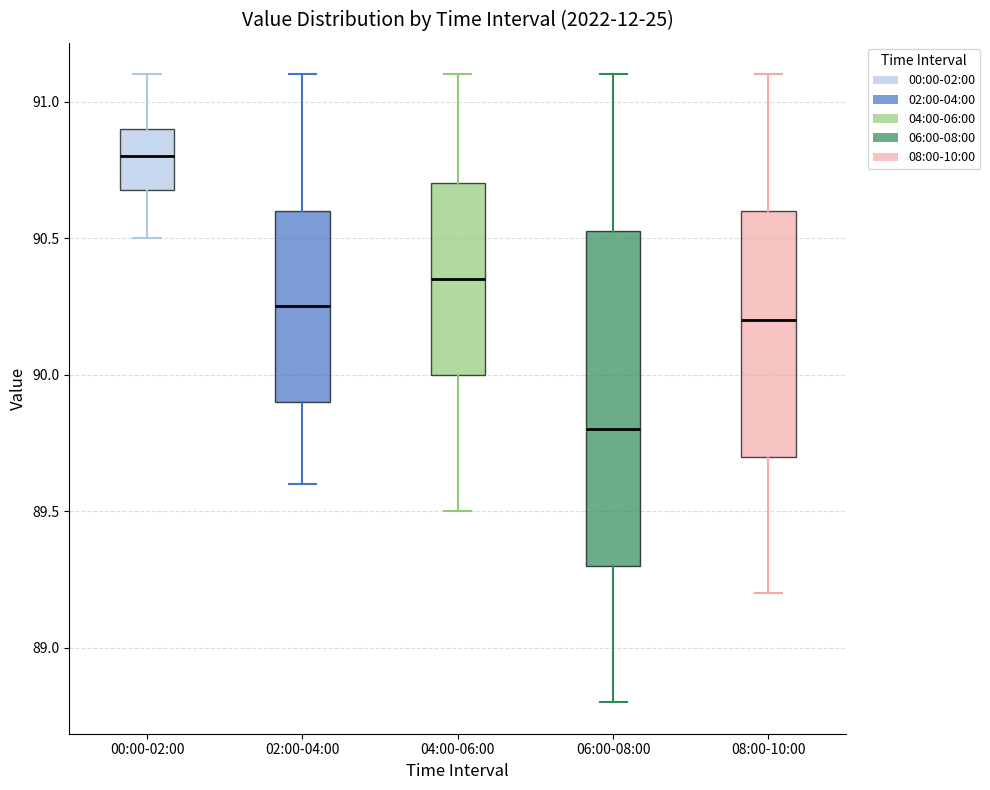

Reading left to right, read every box against the y-axis: the position of its median line, the range the box covers, and the ends of its whiskers. The values are not printed on the chart, so give them approximately, as read against the axis.

00:00-02:00: median 90.80, box 90.70 to 90.90, whiskers 90.50 to 91.10
02:00-04:00: median 90.25, box 89.90 to 90.60, whiskers 89.60 to 91.10
04:00-06:00: median 90.35, box 90.00 to 90.70, whiskers 89.50 to 91.10
06:00-08:00: median 89.80, box 89.30 to 90.55, whiskers 88.80 to 91.10
08:00-10:00: median 90.20, box 89.70 to 90.60, whiskers 89.20 to 91.10